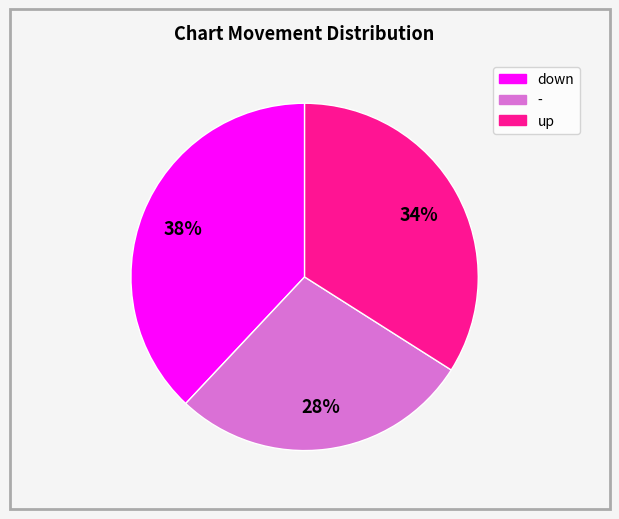

To the nearest percent, what portion does - represent?

28%